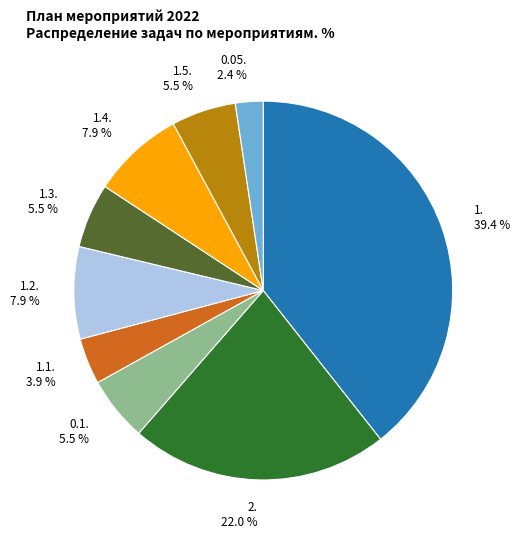

Which category has the smallest portion of the pie?

0.05.